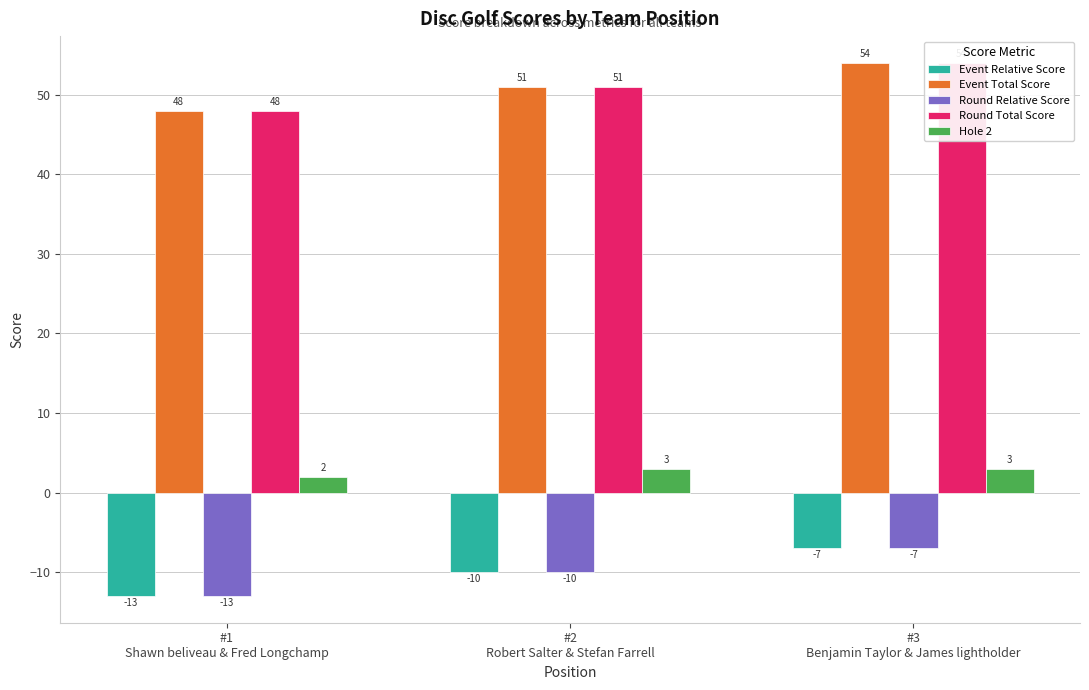

What is the difference between the maximum and minimum values in the Hole 2 series?

1